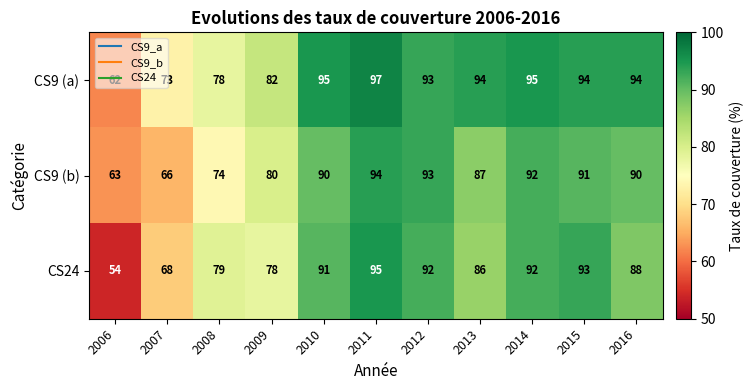

Which series changed the most between 2007 and 2014?

CS9 (b)